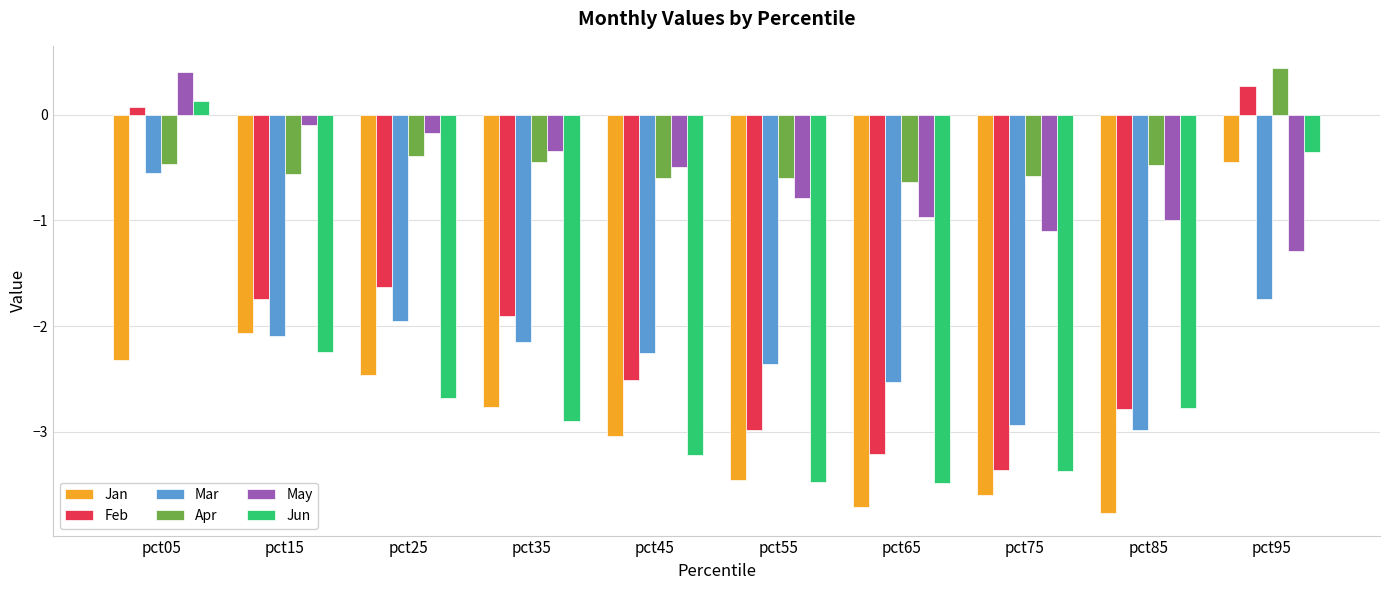

Does the chart contain stacked bars?

No